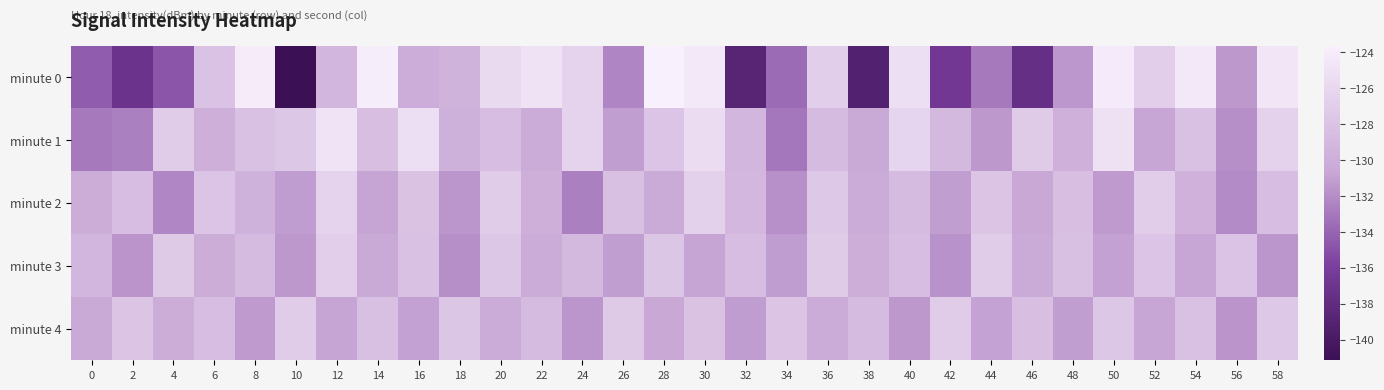

What is the smallest value displayed?

-141.1